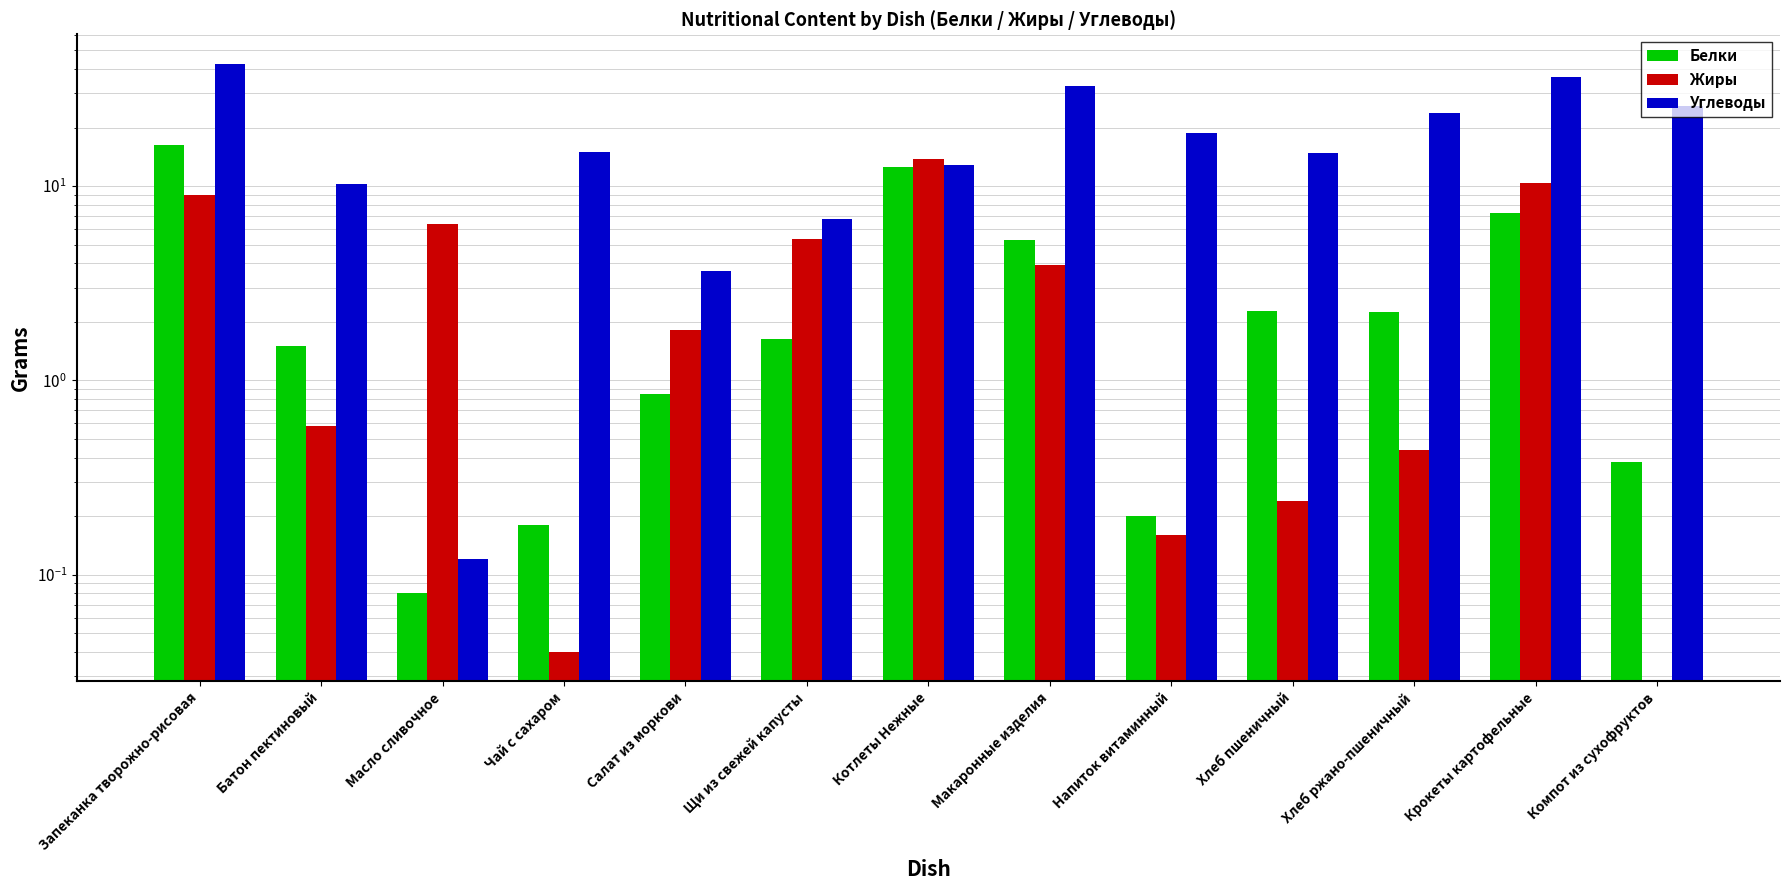

What is the difference between the maximum and minimum values in the Углеводы series?

42.5